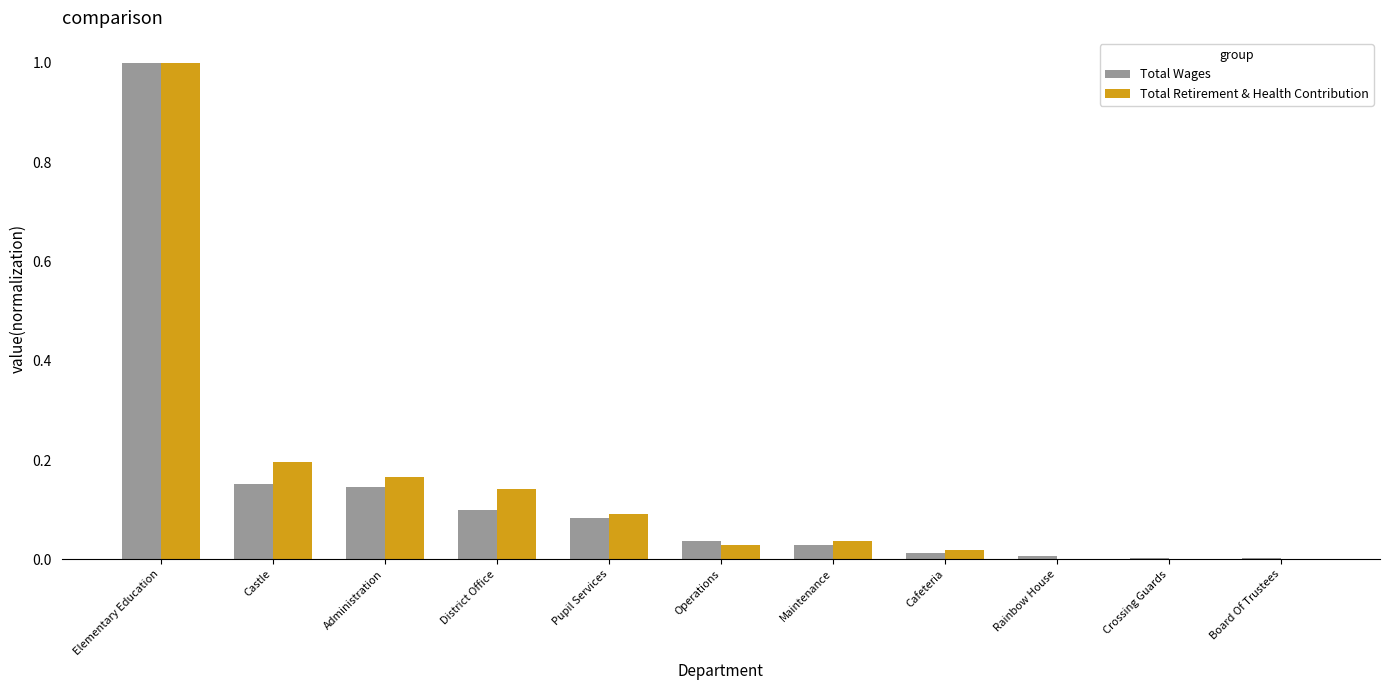

The value of Total Retirement & Health Contribution at Elementary Education is 0.3. True or false?

False